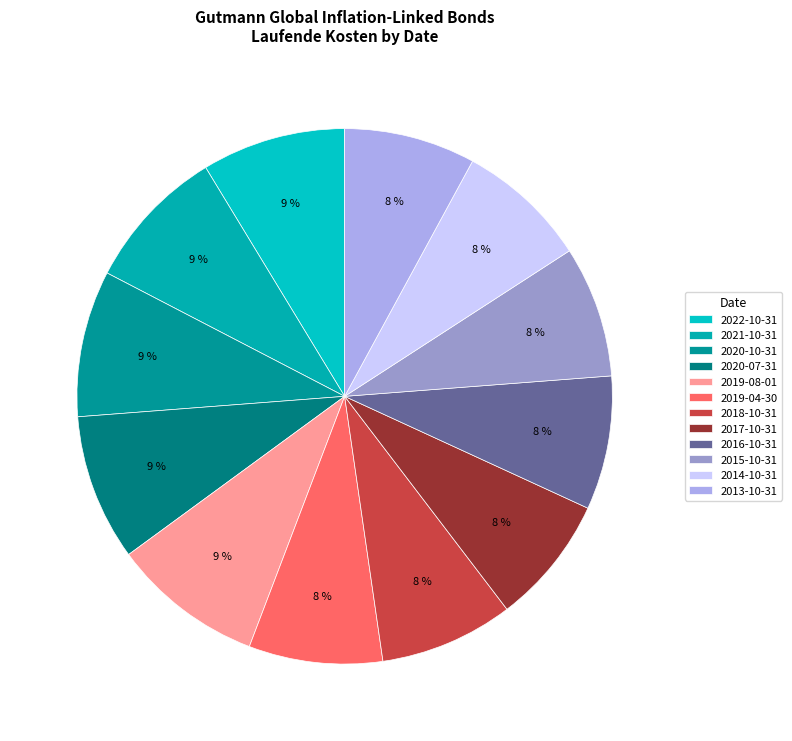

How many slices are in this pie chart?

12